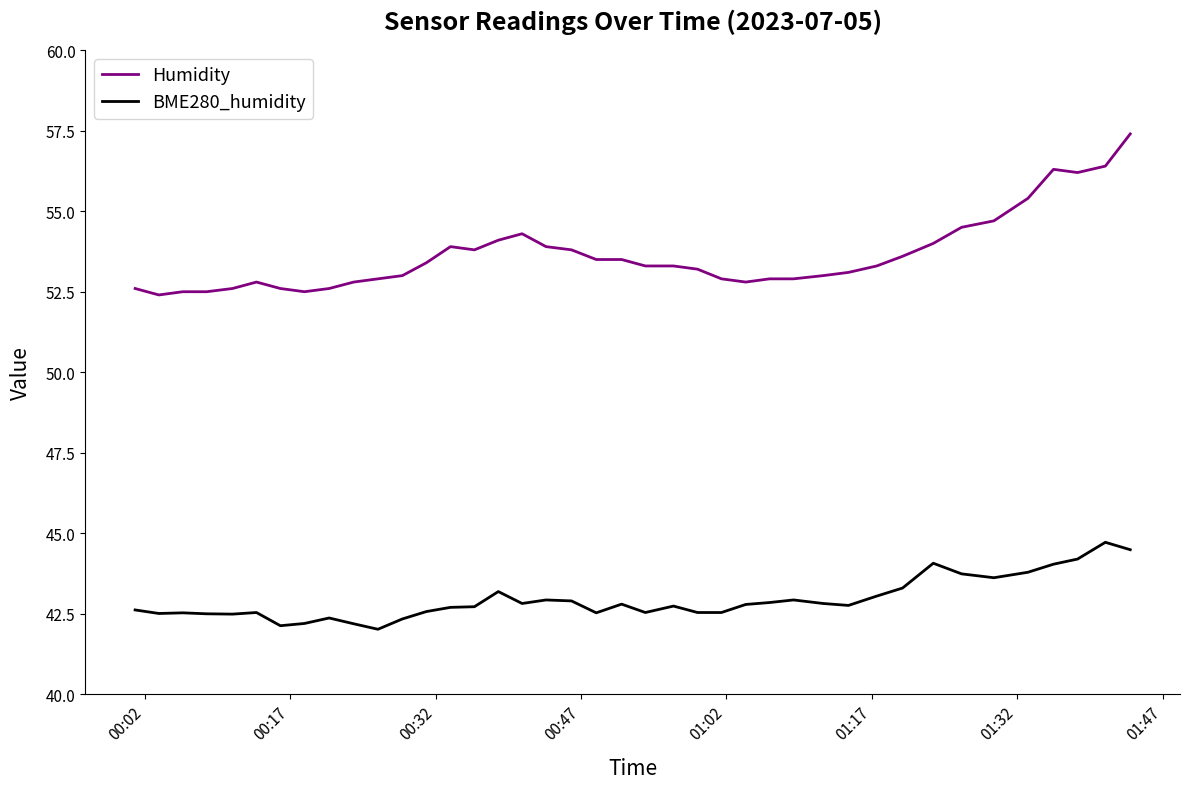

How many lines are shown in the chart?

2